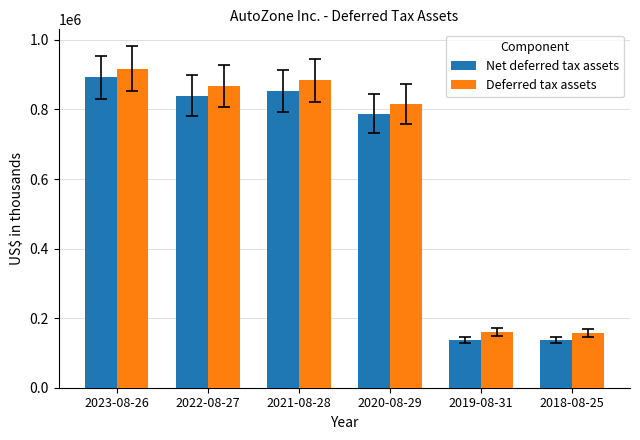

The value of Net deferred tax assets at 2022-08-27 is 839275. True or false?

True